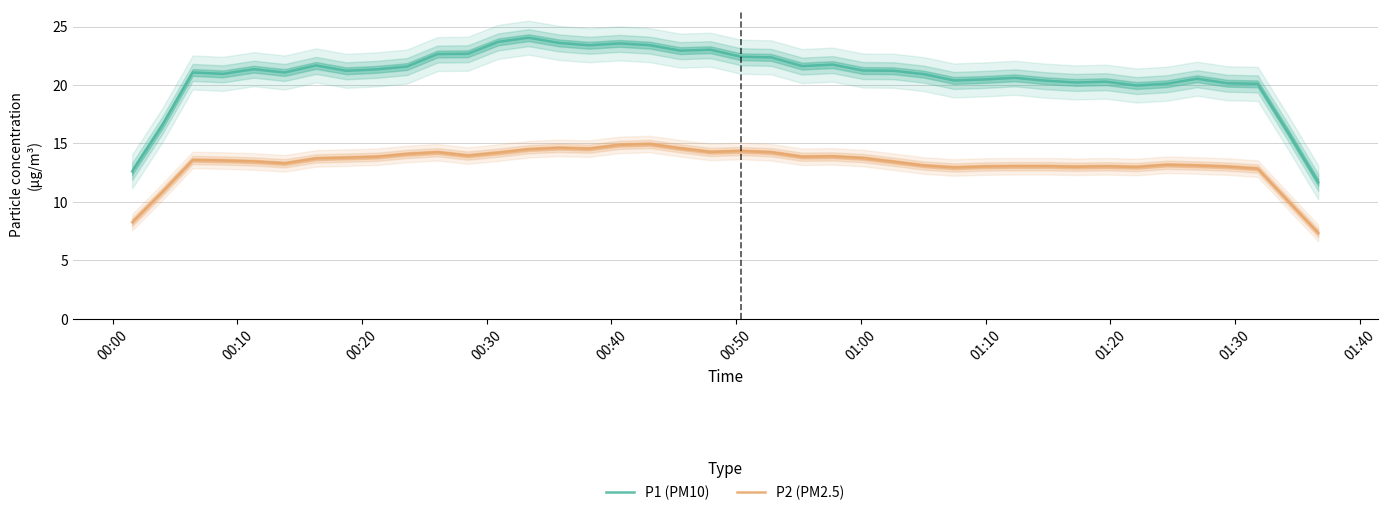

True or false: P1 (PM10) and P2 (PM2.5) cross at least once.

False